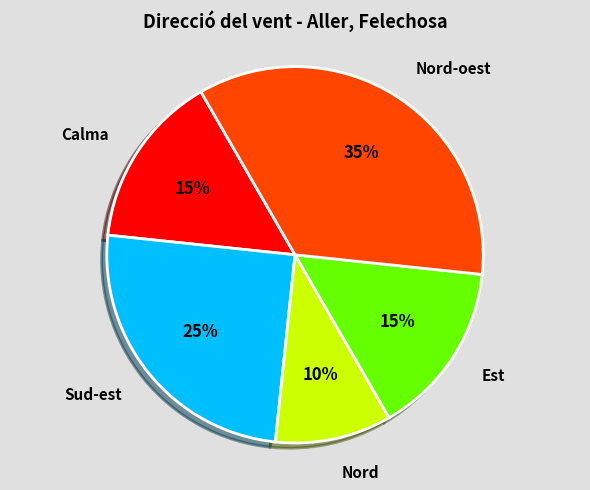

To the nearest percent, what is the average slice percentage?

20%